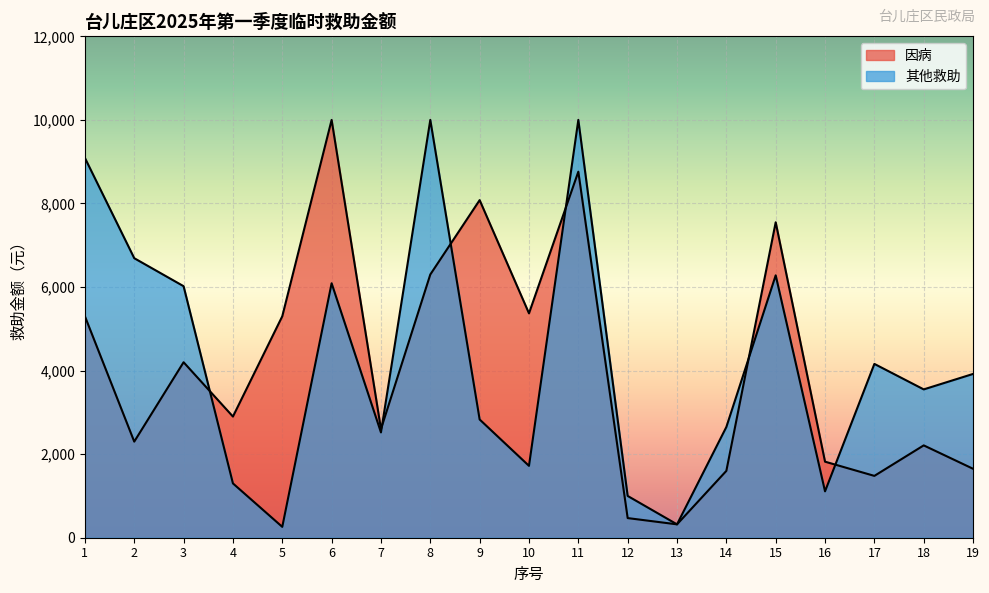

At how many categories does at least one series exceed 7039?

6